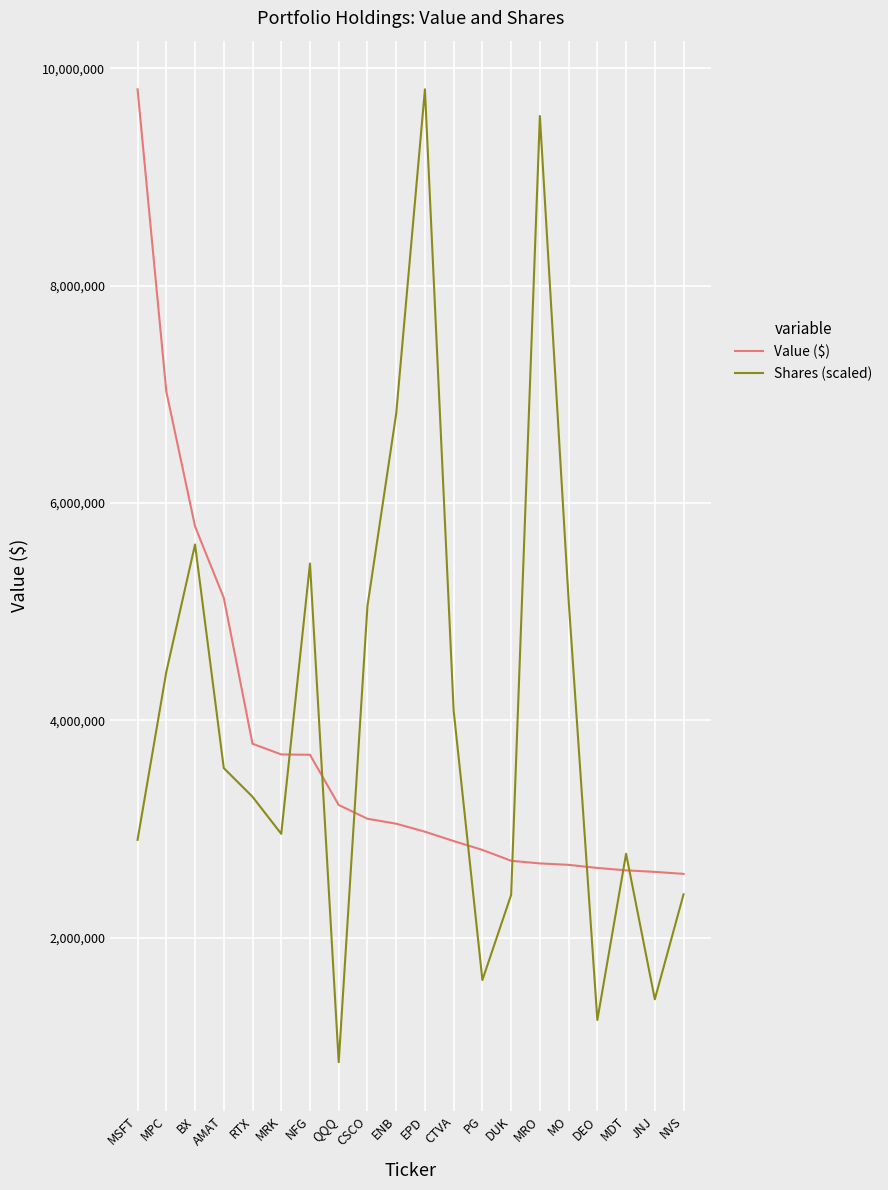

Which series changed the most between RTX and NVS?

Value ($)